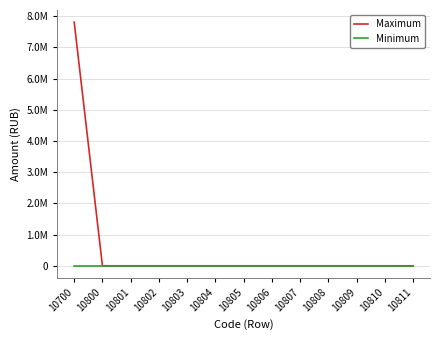

True or false: Minimum and Maximum cross at least once.

False